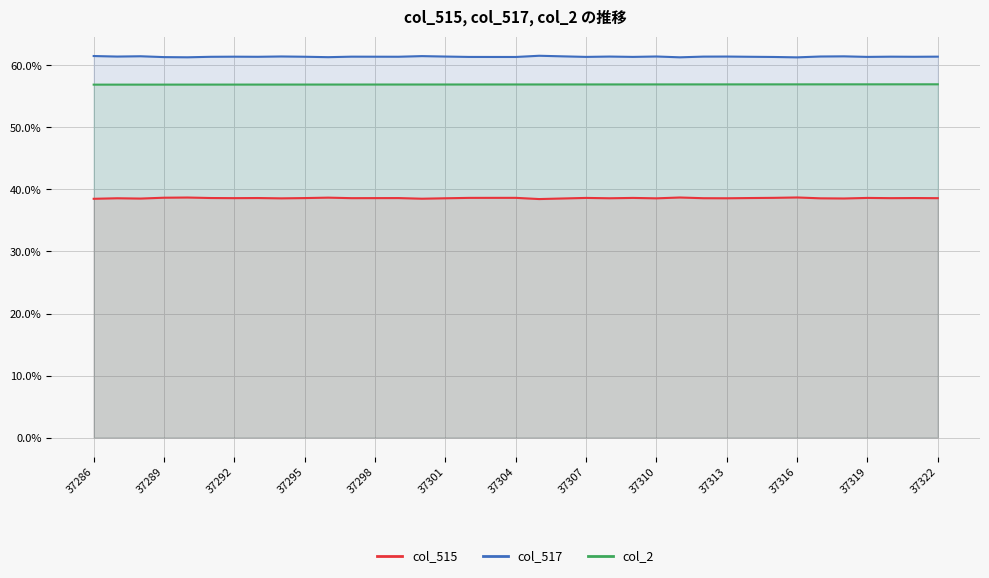

The value of col_515 at 37304 is 23.5. True or false?

False